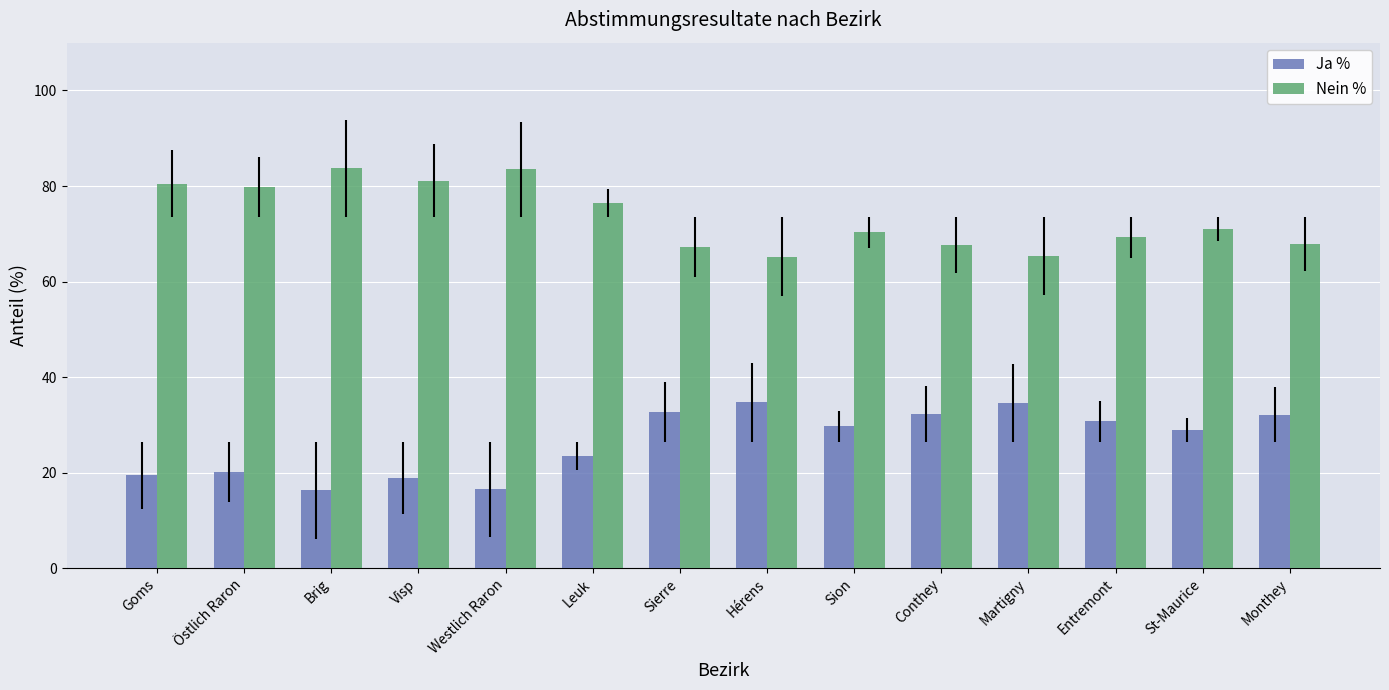

What is the sum of the Nein % values at St-Maurice and Westlich Raron?

154.5